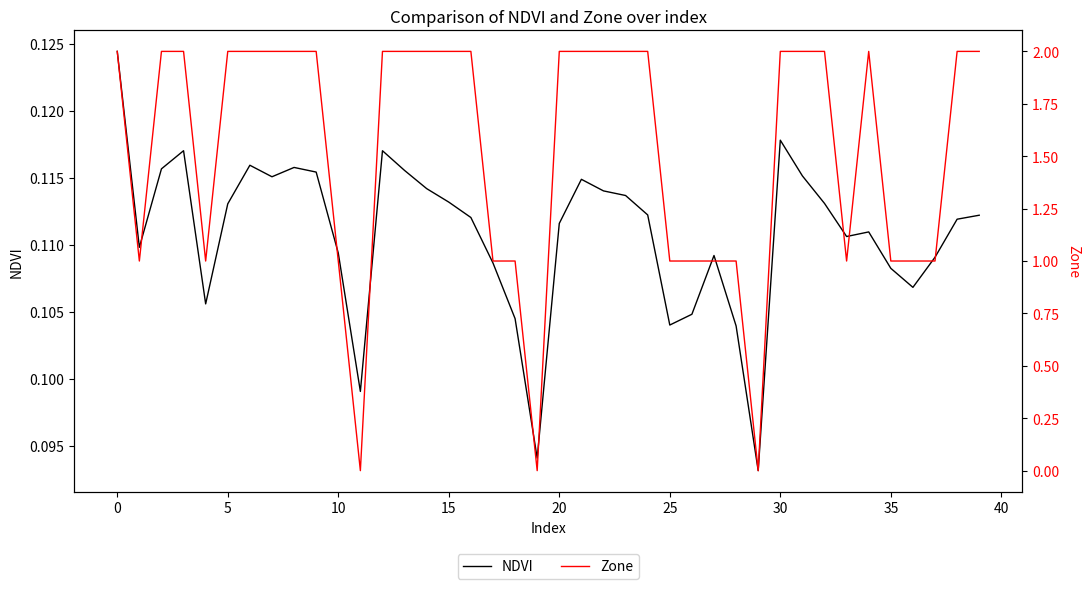

What is the total value across all series at 14?

2.1